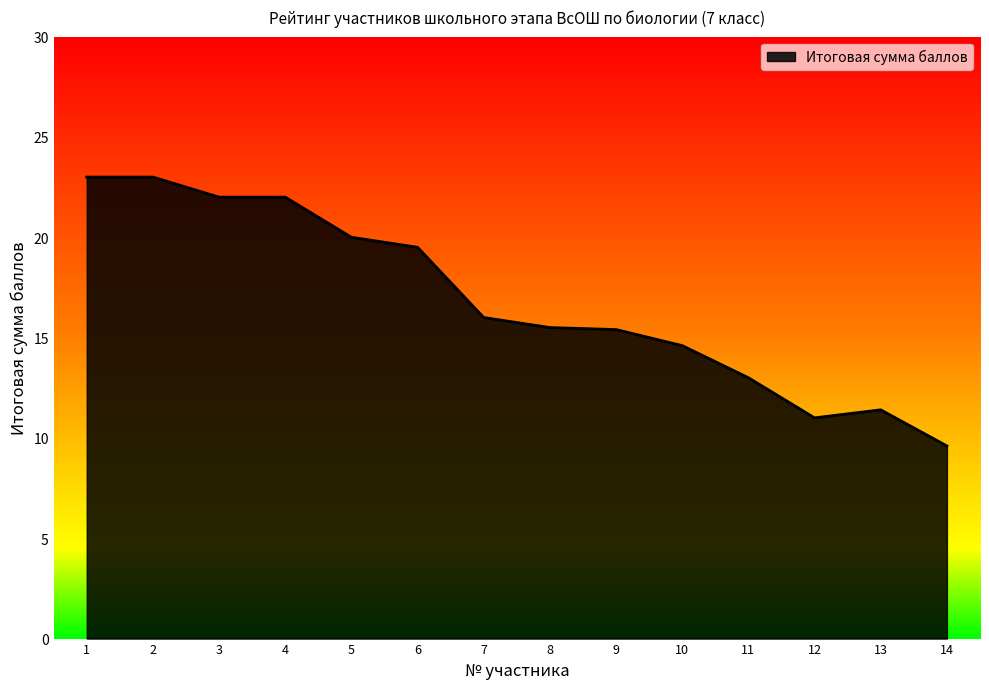

True or false: the data shows 28.7 at 7.

False